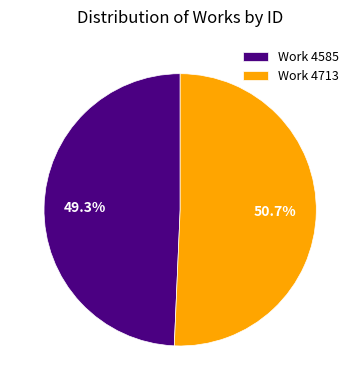

True or false: Work 4713 accounts for 51% of the total.

True